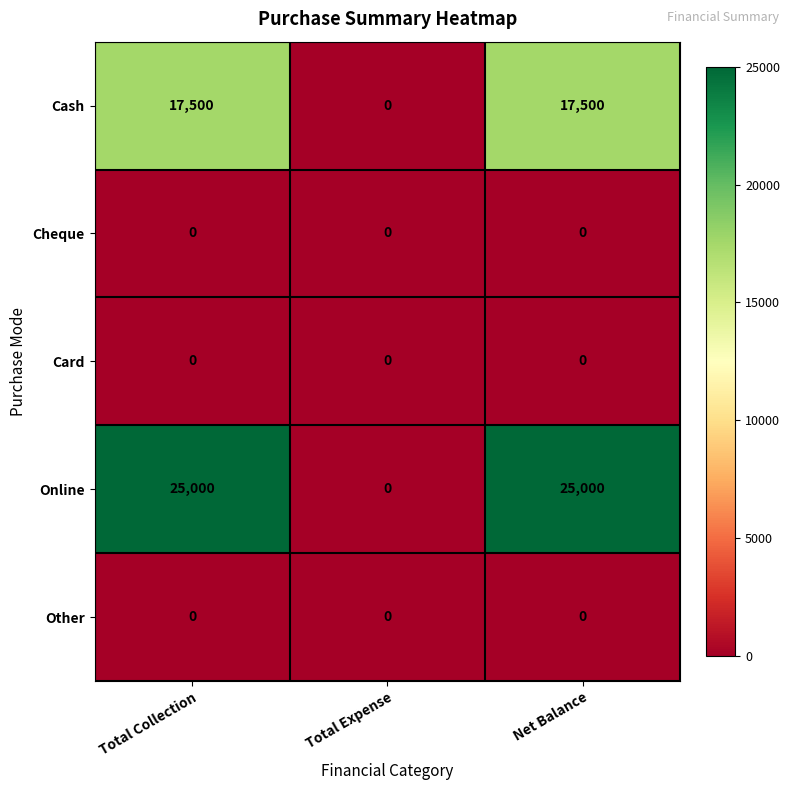

Count the Cash values in the range 0 to 17500.

3